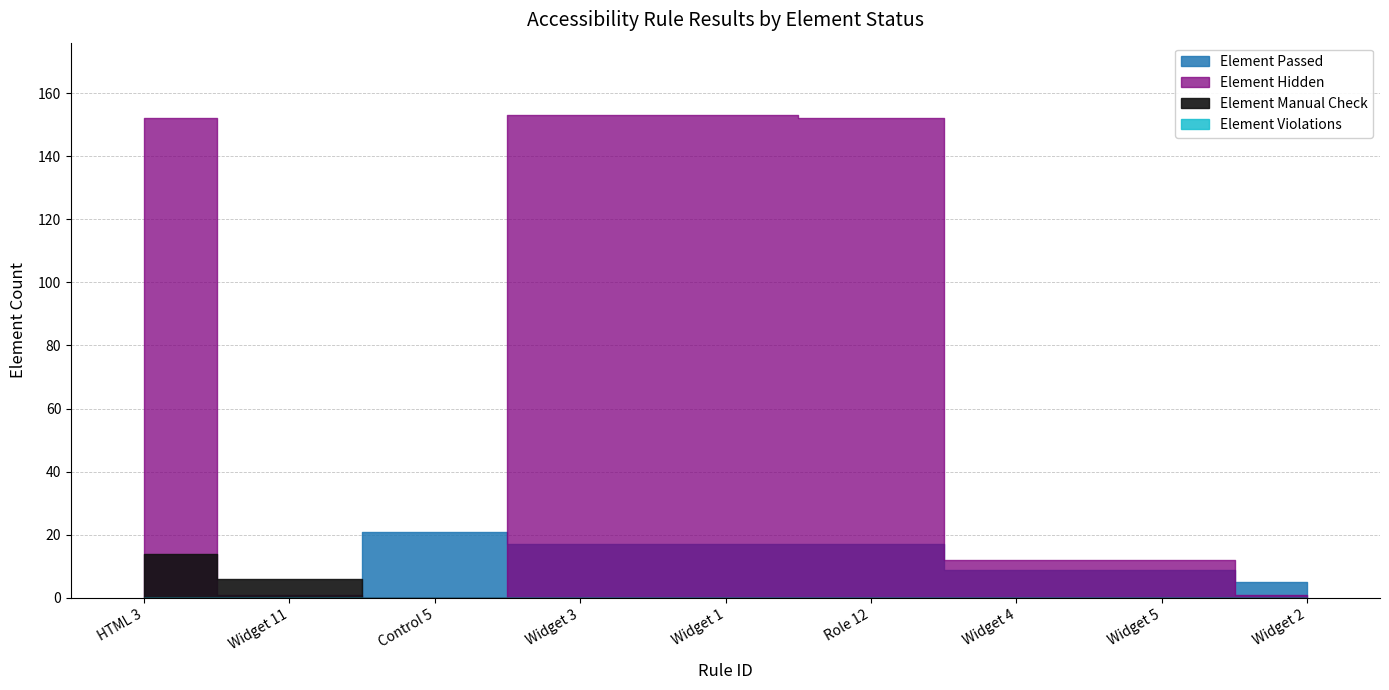

What position from the right is Widget 4?

3